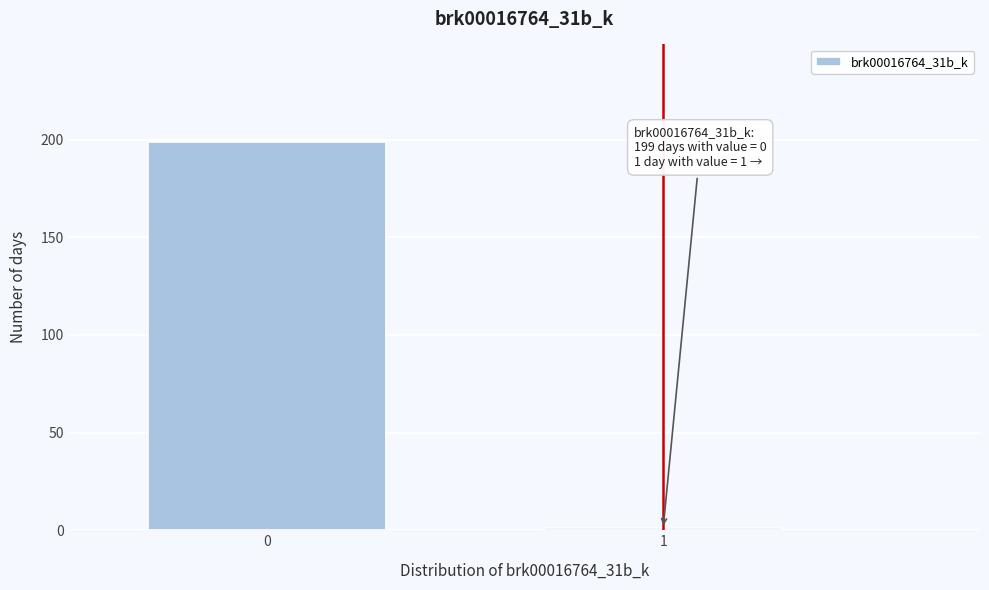

Reading left to right, what are all the values shown in this chart?

0=199	1=1